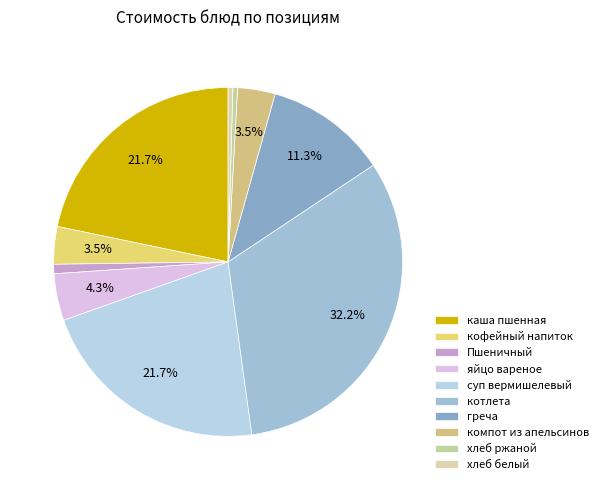

To the nearest percent, what is the average slice percentage?

10%